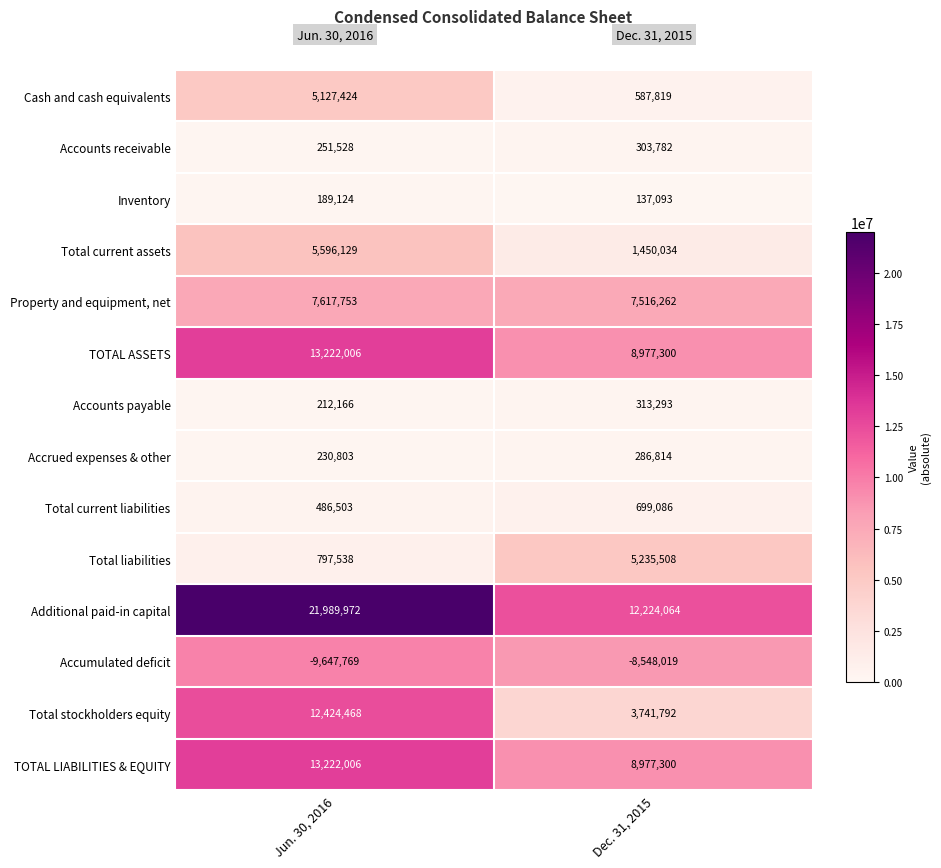

What is the average value of the Total current assets series?

3523082